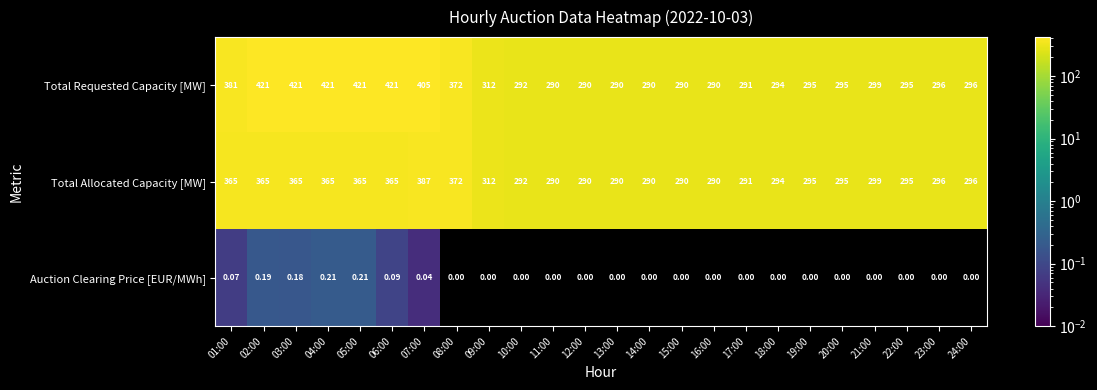

Which series has the largest range (max minus min)?

Total Requested Capacity [MW]